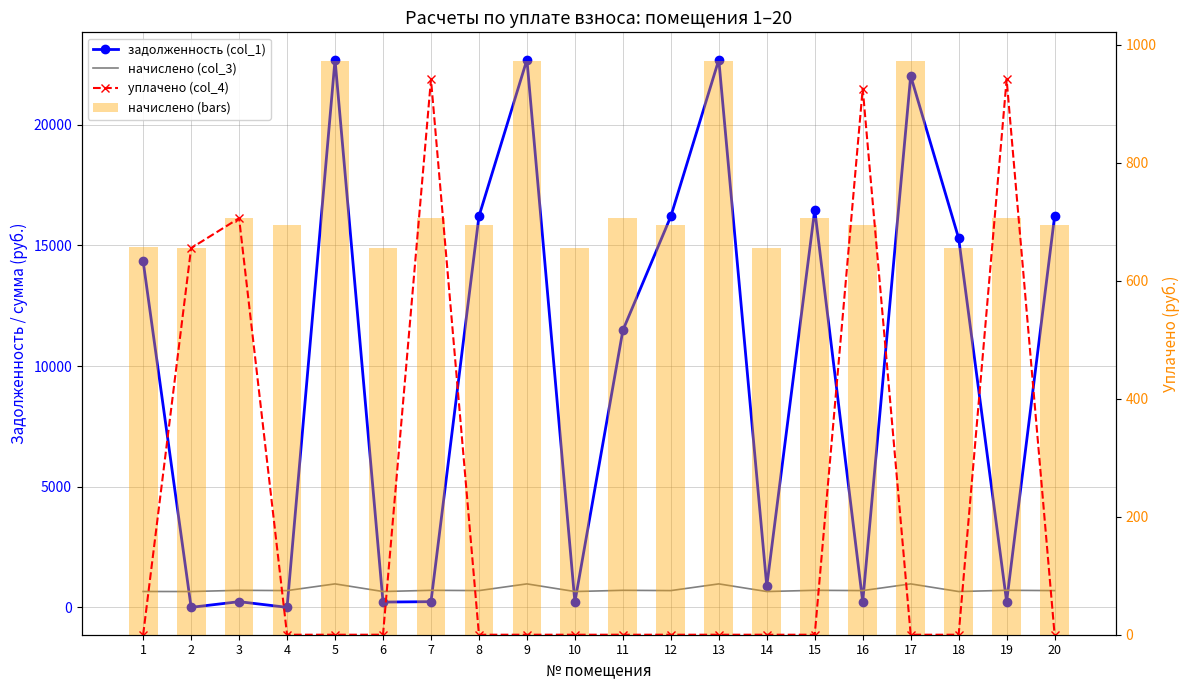

What is the value of the начислено (bars) bar at the 19th from the left?

705.9